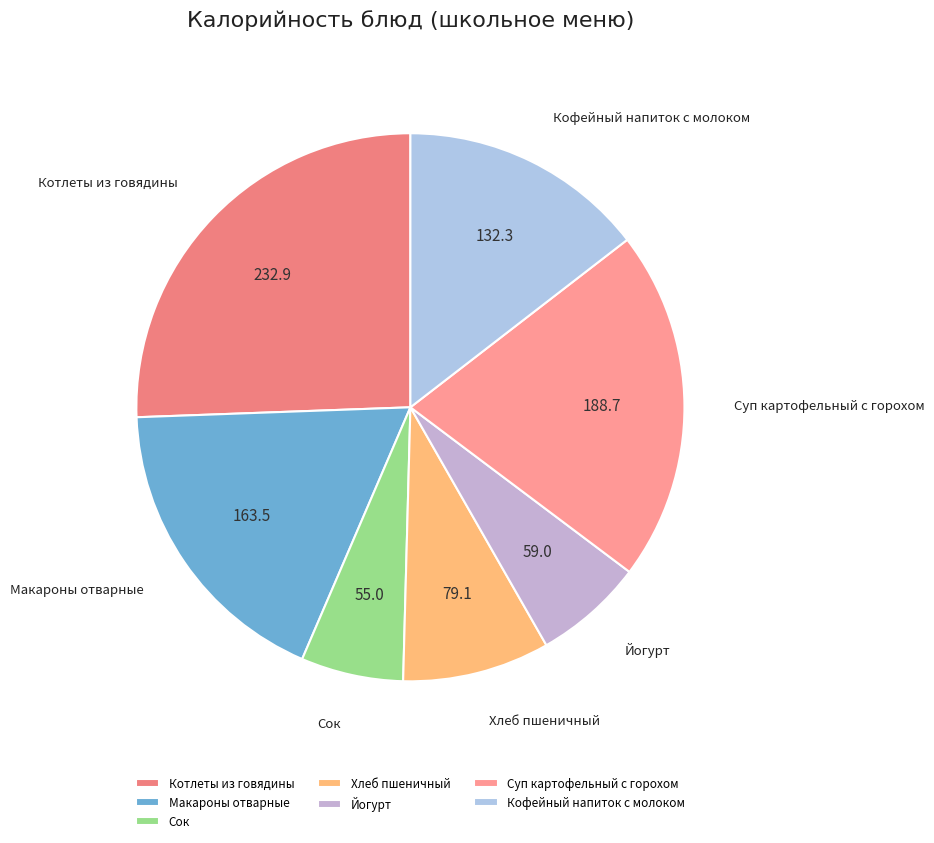

Which has a higher value, Макароны отварные or Йогурт?

Макароны отварные